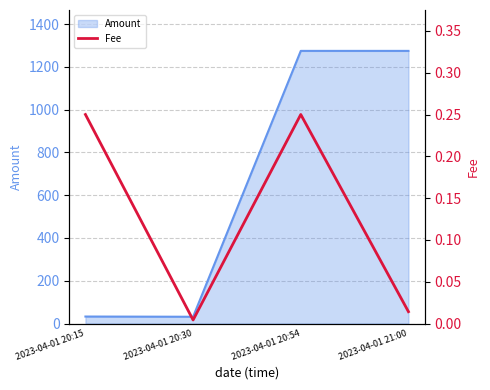

Reading right to left, extract all data points from this chart.

0.0	0.2	0.0	0.2